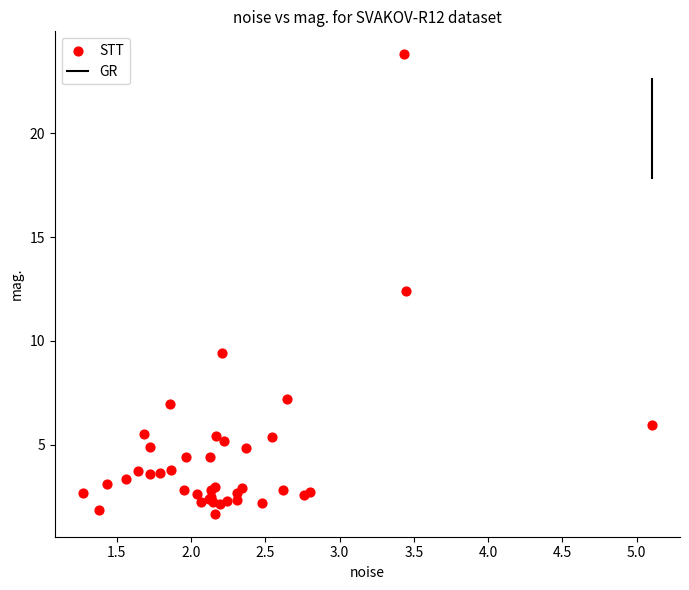

What Y value in the scatter plot is closest to 12?

12.4